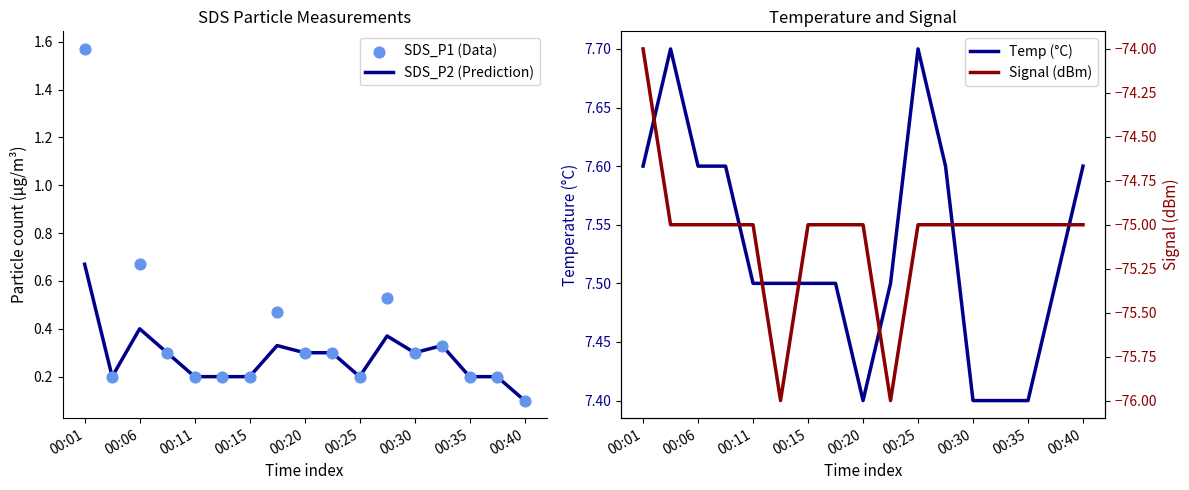

At how many categories does at least one series exceed -47?

17